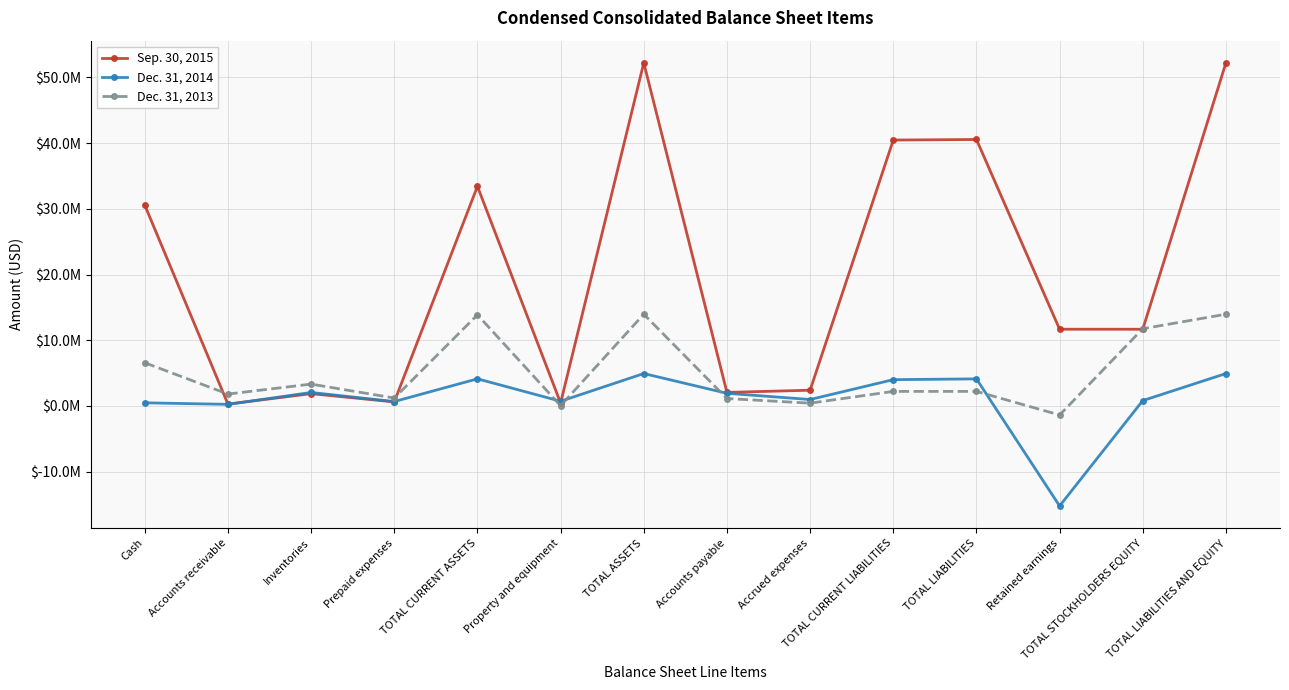

Which series has the largest total across all categories?

Sep. 30, 2015